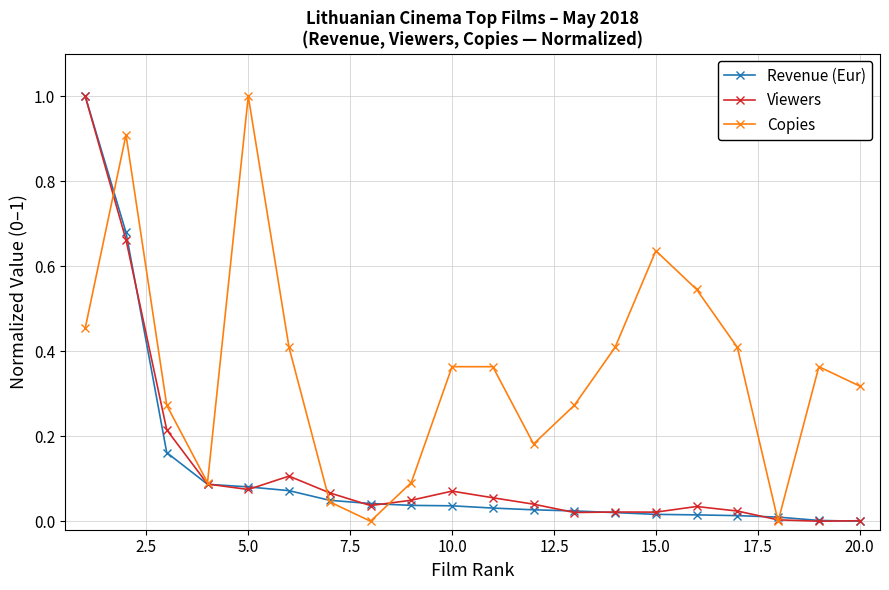

How many interior local valleys does the Copies series have?

4